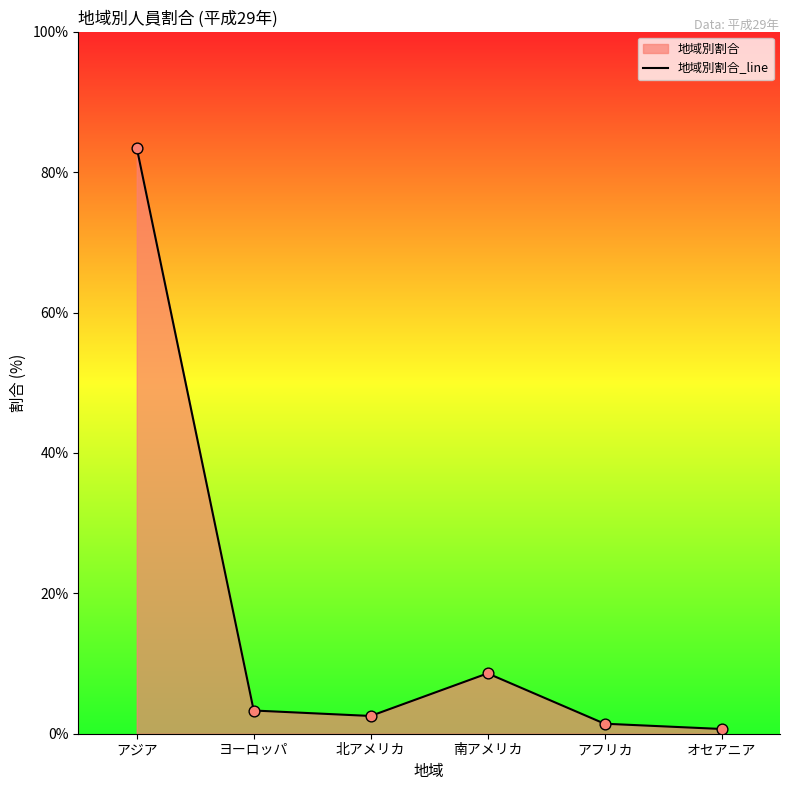

Which has a higher value, オセアニア or 北アメリカ?

北アメリカ